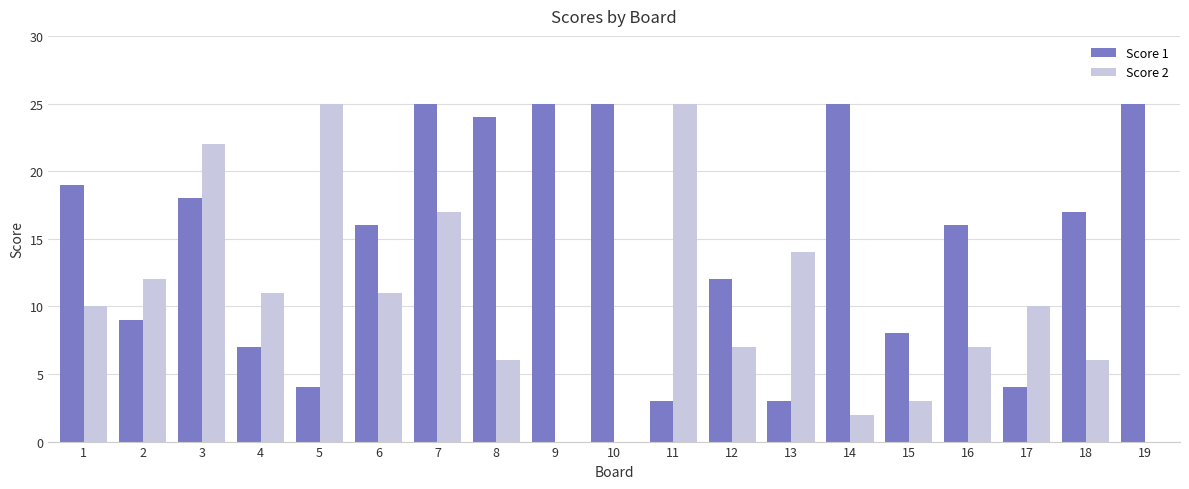

How many categories are shown in the chart?

19